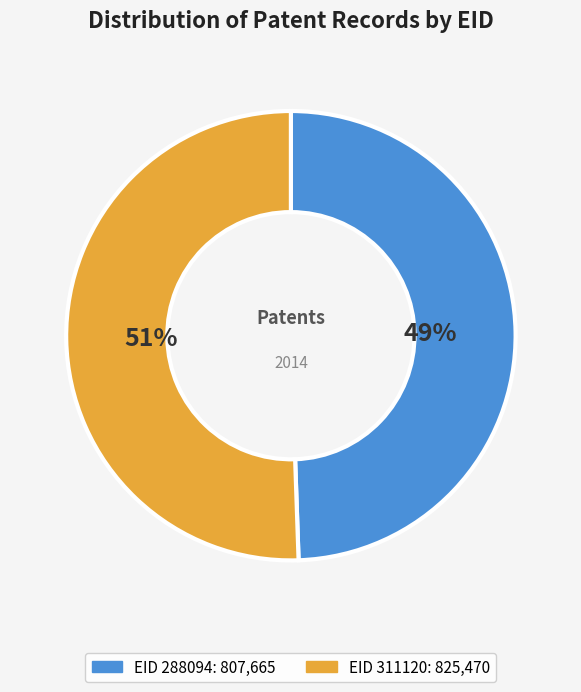

Count the number of slices in the pie.

2